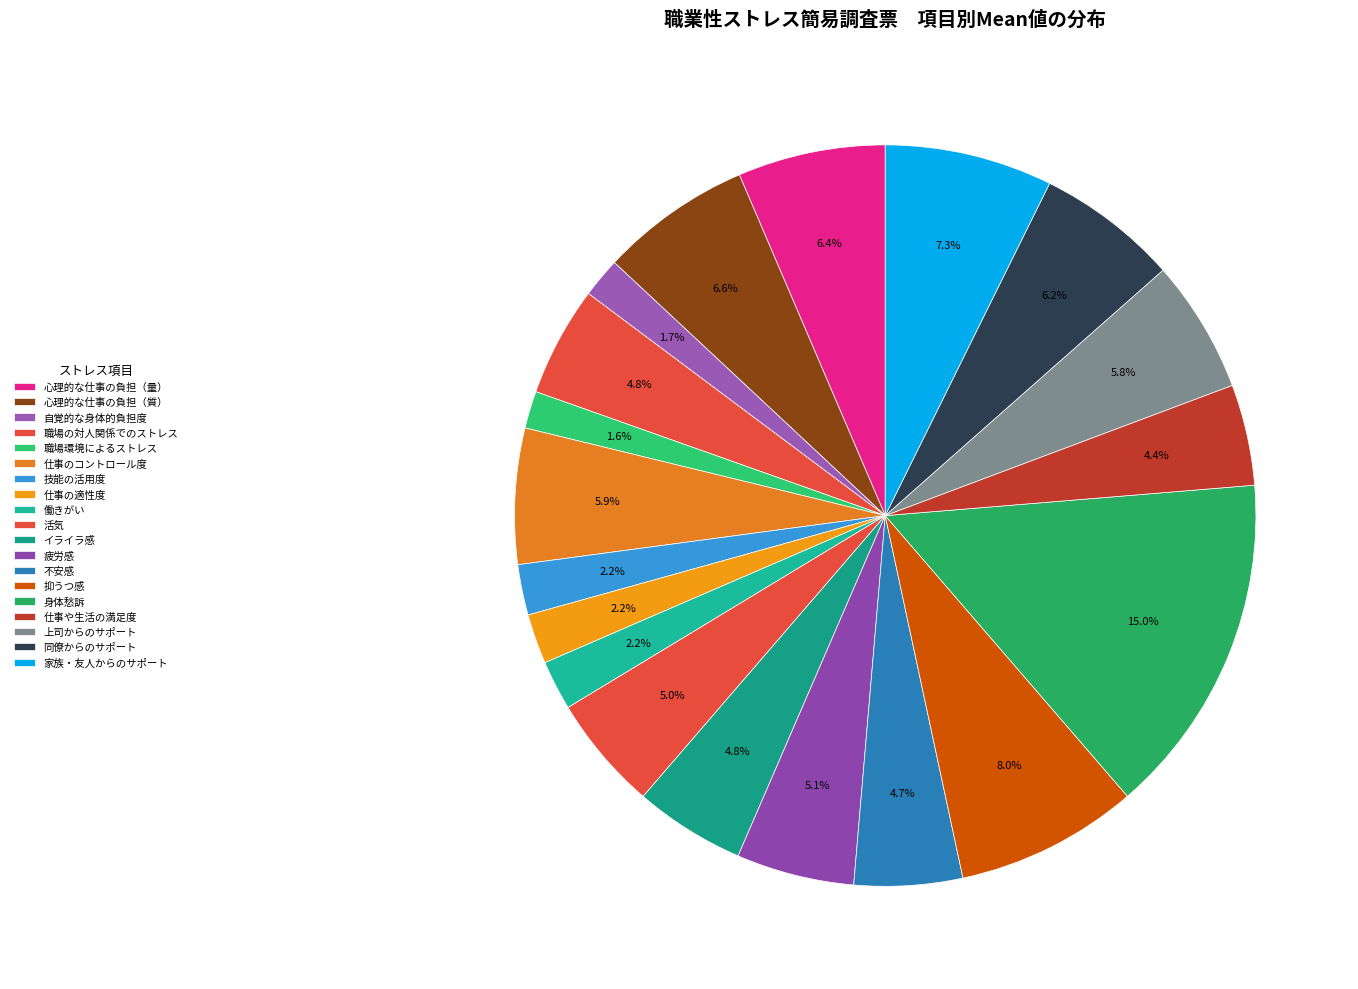

Rank the categories by value from highest to lowest.

身体愁訴, 抑うつ感, 家族・友人からのサポート, 心理的な仕事の負担（質）, 心理的な仕事の負担（量）, 同僚からのサポート, 仕事のコントロール度, 上司からのサポート, 疲労感, 活気, イライラ感, 職場の対人関係でのストレス, 不安感, 仕事や生活の満足度, 技能の活用度, 仕事の適性度, 働きがい, 自覚的な身体的負担度, 職場環境によるストレス